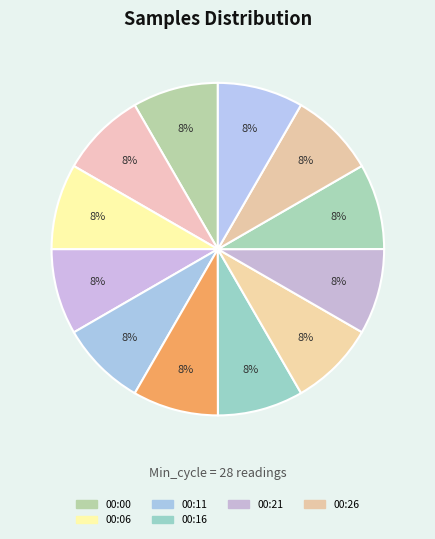

How many slices are in this pie chart?

12